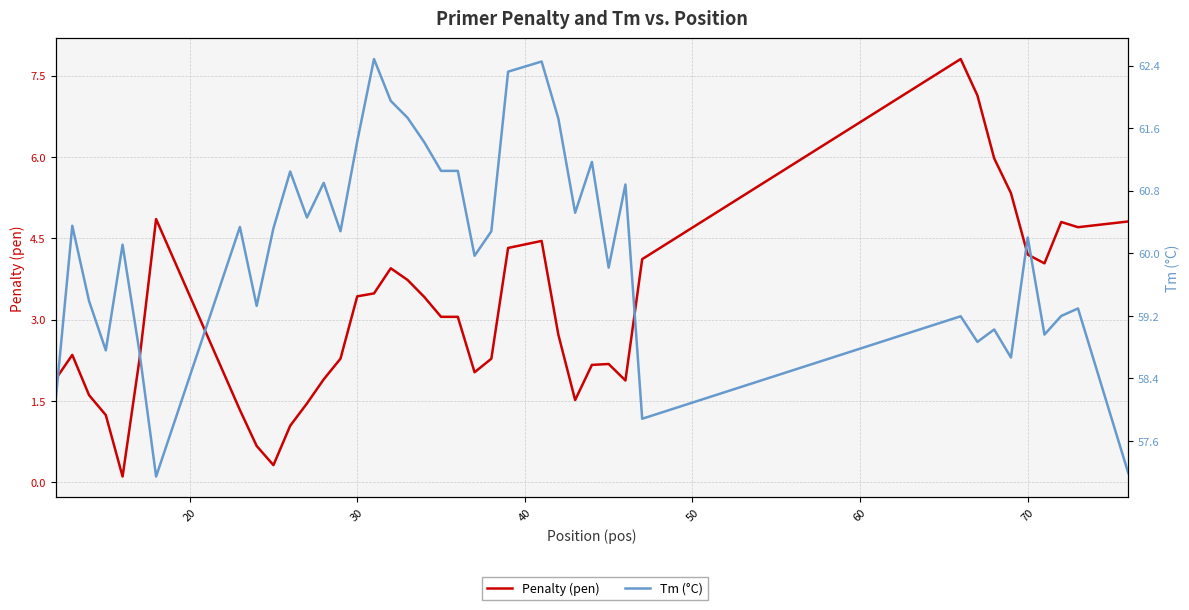

Which series has the largest total across all categories?

Tm (°C)